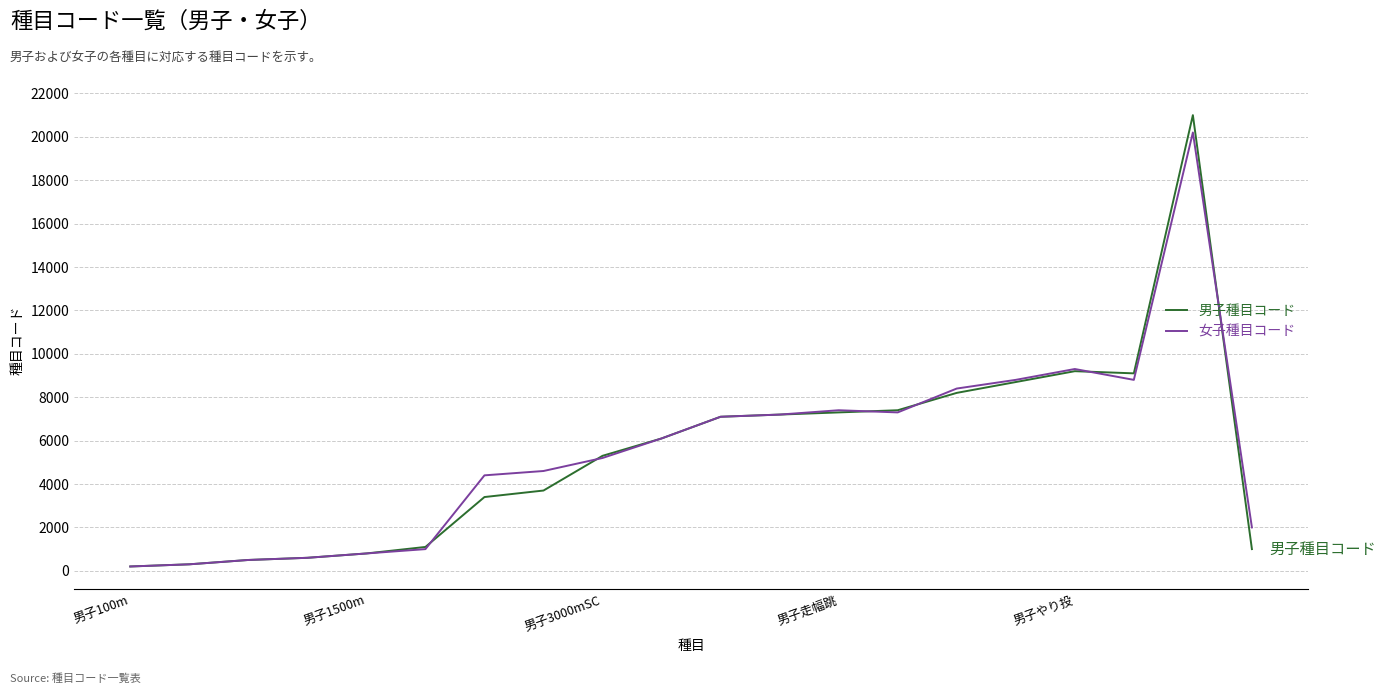

What is the greatest value displayed?

21000